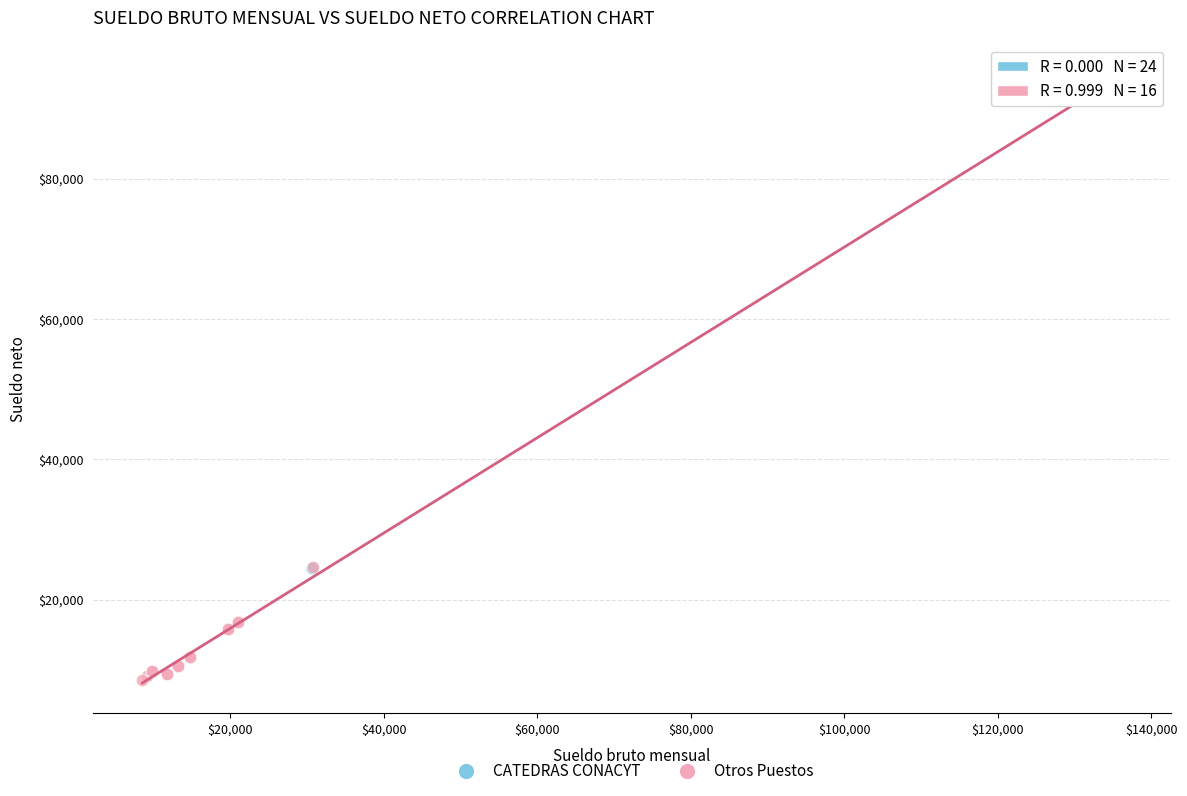

Which series reaches the maximum Y coordinate?

Otros Puestos